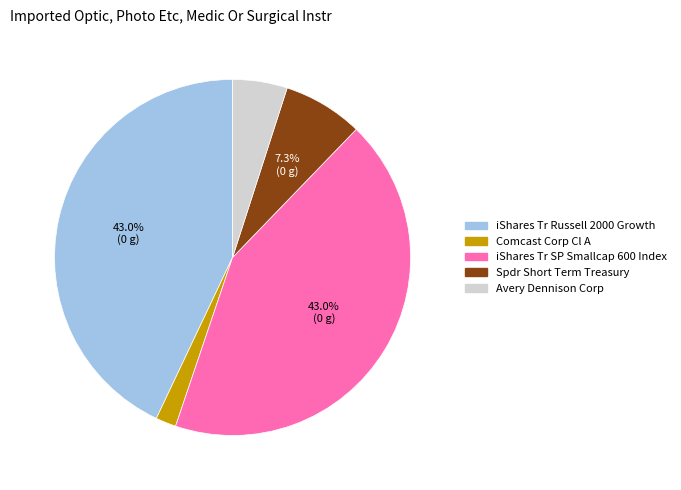

What percentage is the Avery Dennison Corp slice, to the nearest percent?

5%